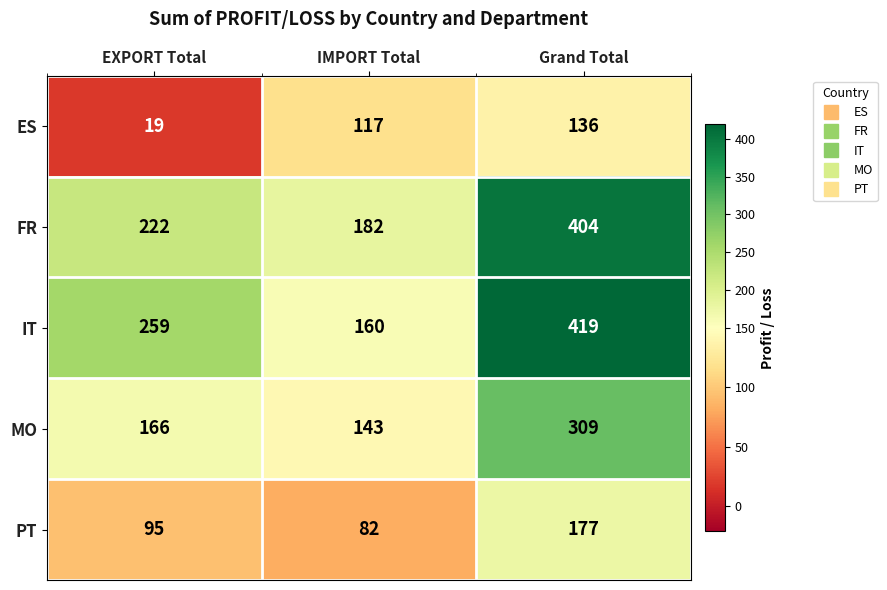

True or false: FR has a value of 182 at IMPORT Total.

True